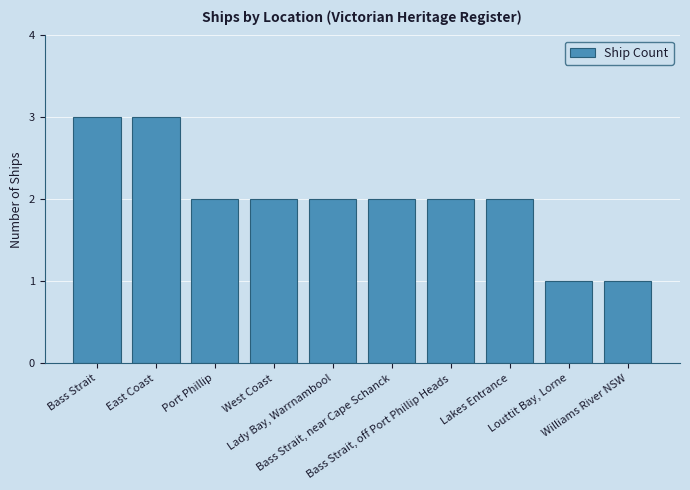

What is the difference between the second highest and second lowest values?

2